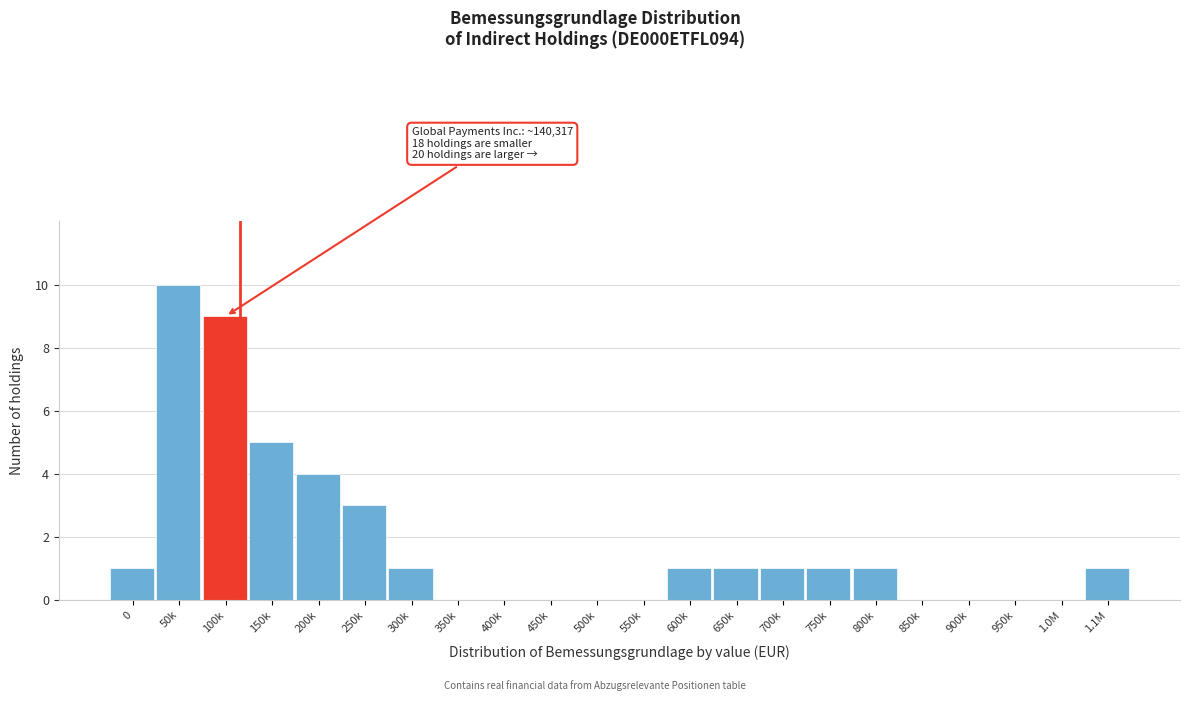

Reading left to right, list all the values displayed in this chart.

0=1	50k=10	100k=9	150k=5	200k=4	250k=3	300k=1	350k=0	400k=0	450k=0	500k=0	550k=0	600k=1	650k=1	700k=1	750k=1	800k=1	850k=0	900k=0	950k=0	1.0M=0	1.1M=1